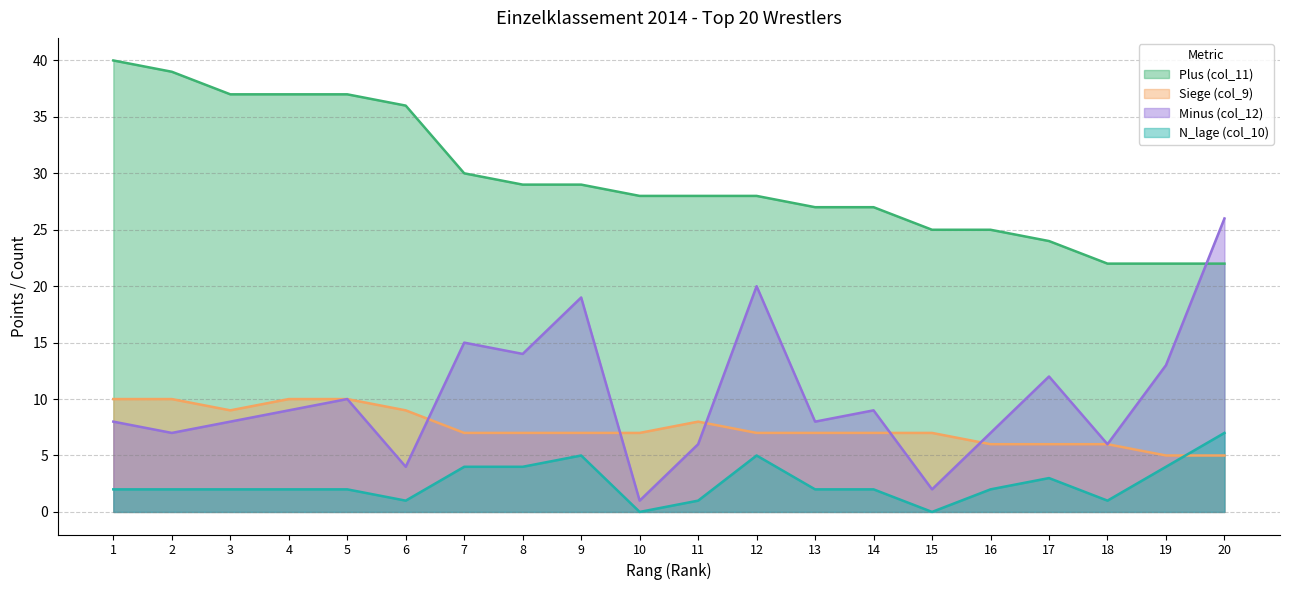

How many categories are shown in the chart?

20